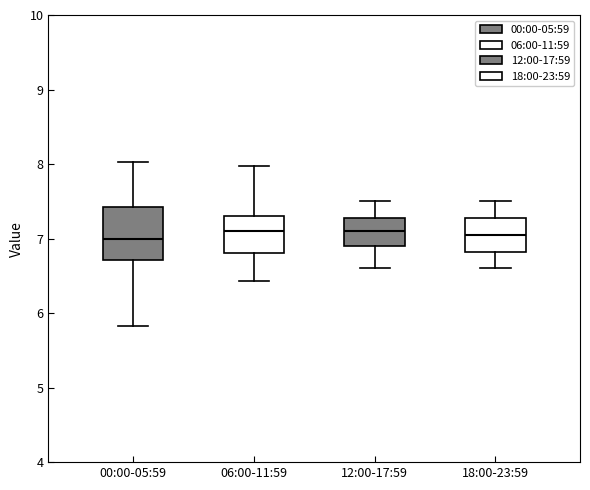

Where is the lower edge of the box for 12:00-17:59 on the y-axis? The values are not printed on the chart, so give them approximately, as read against the axis.

6.9